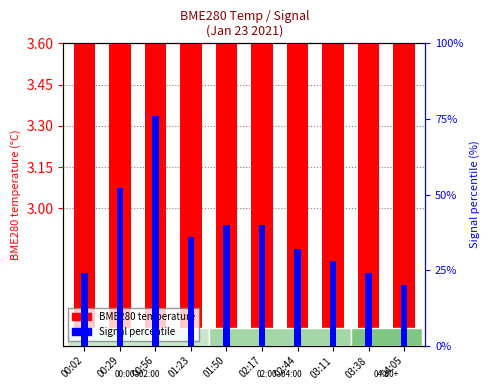

List the series in order of their overall mean, lowest first.

BME280 temperature, Signal percentile